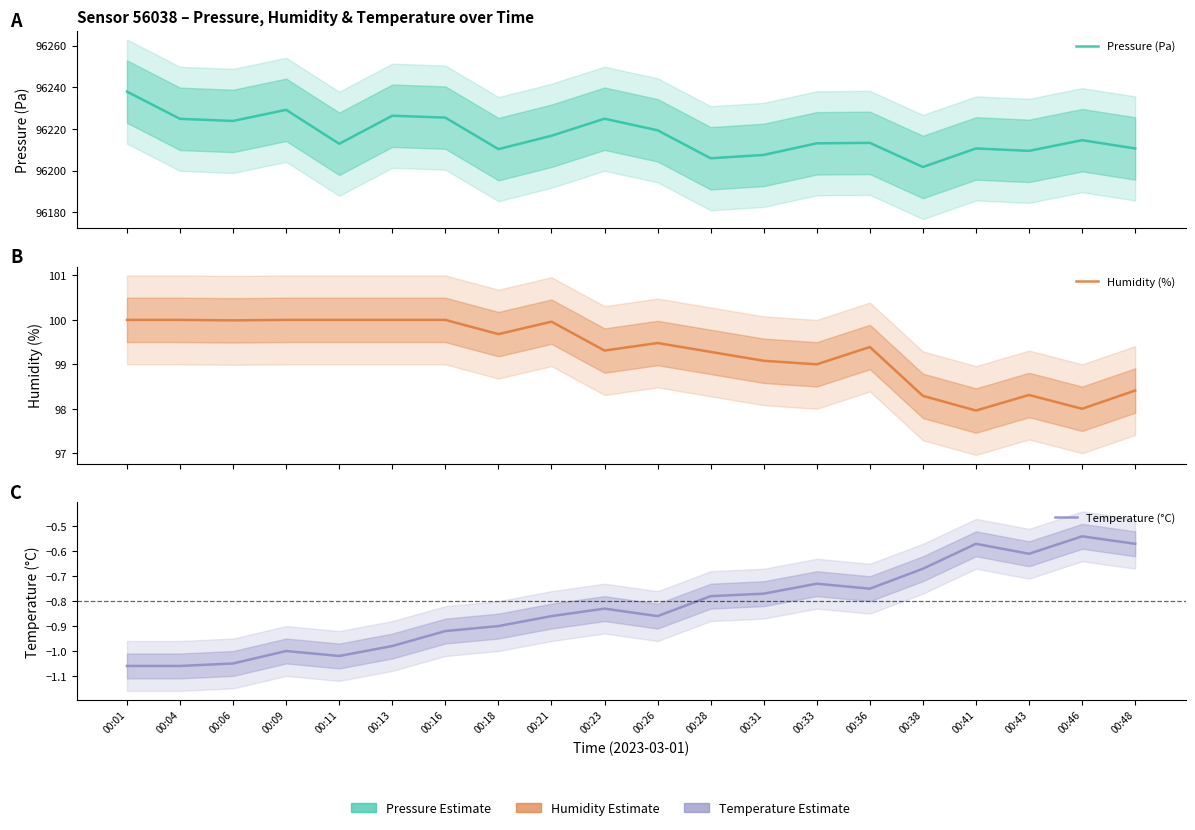

True or false: Temperature (°C) and Pressure (Pa) intersect in this chart.

False